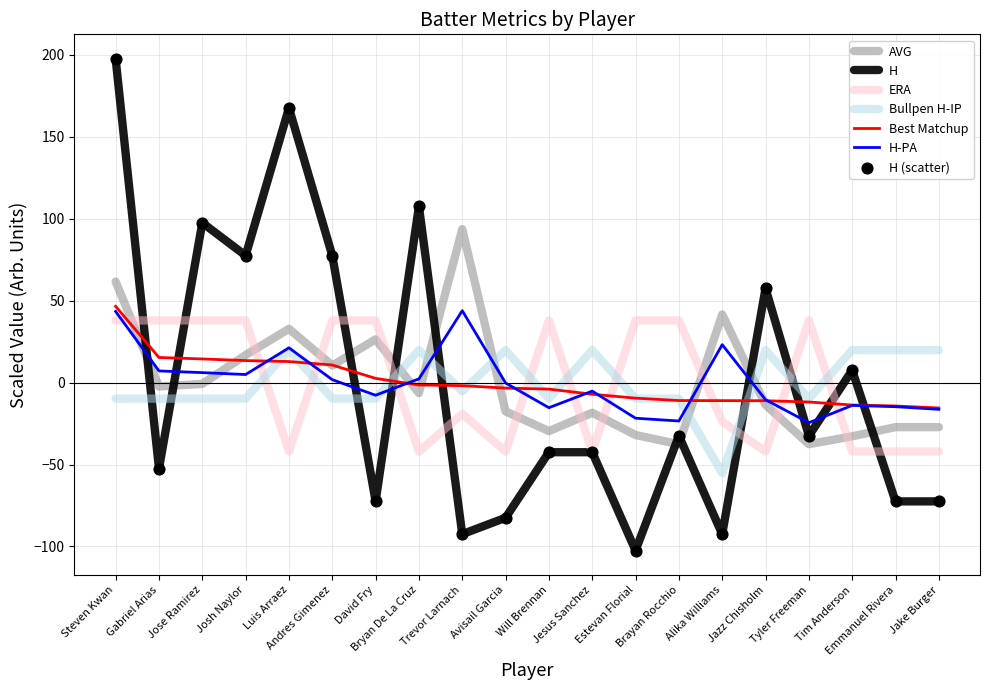

What is the total value across all series at Bryan De La Cruz?

79.6